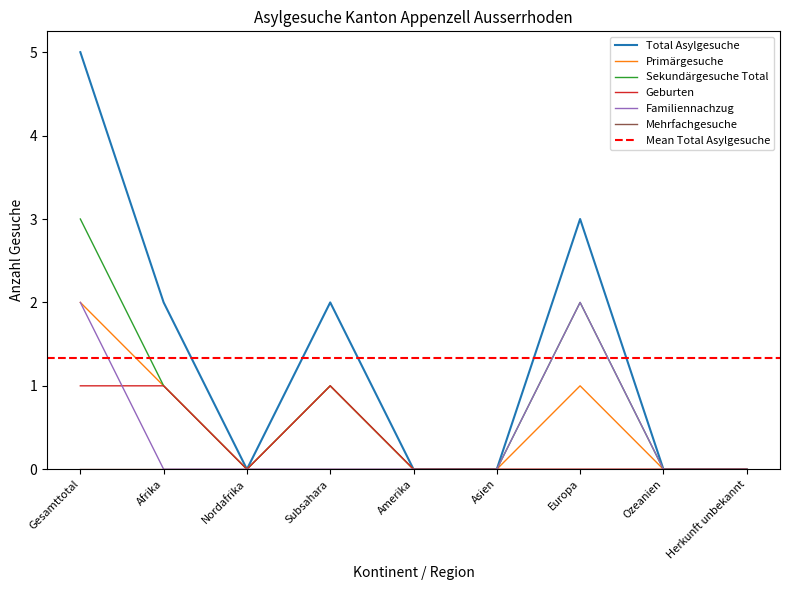

Which series has the widest spread of values?

Total Asylgesuche